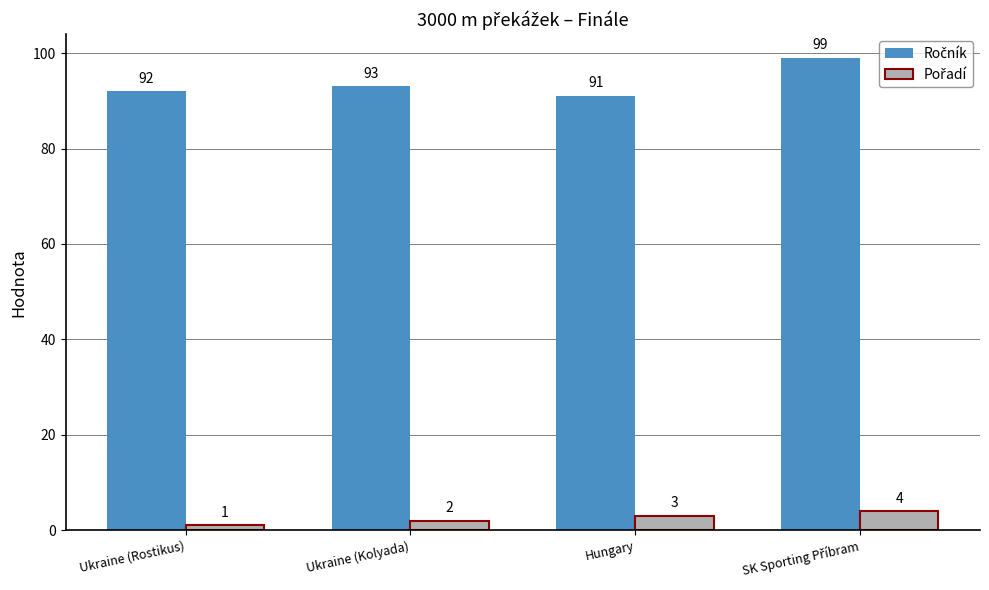

At how many categories does at least one series exceed 9?

4